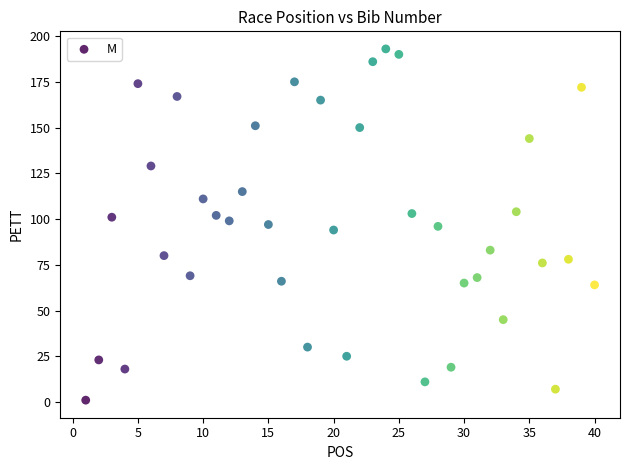

What is the range of Y values (max minus min)?

192